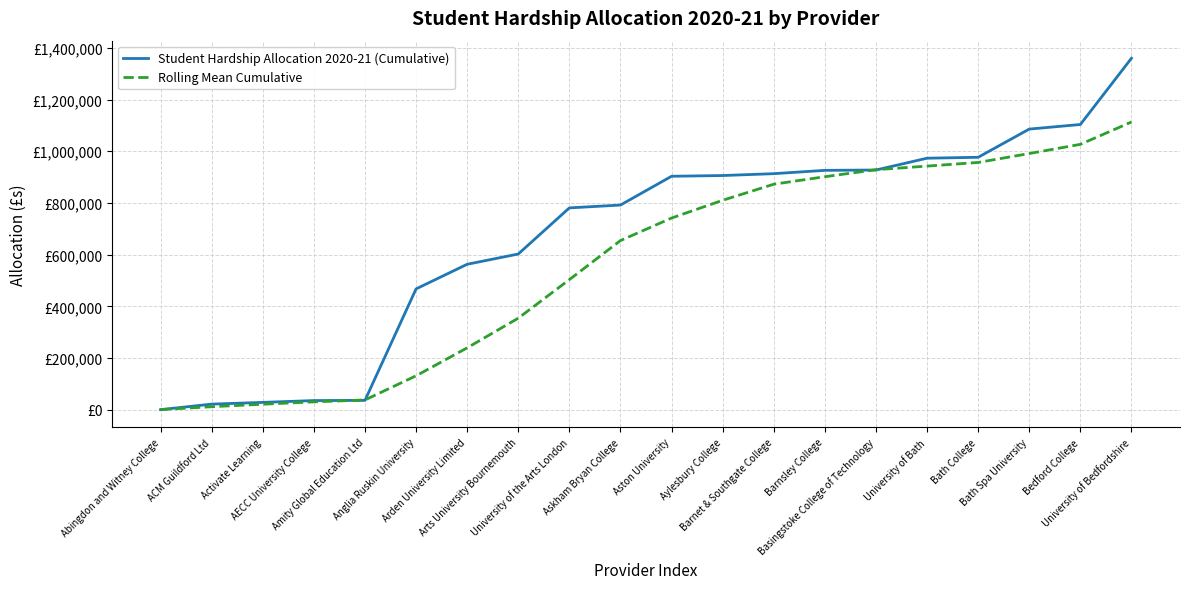

At which label does Rolling Mean Cumulative first exceed 741941?

Aston University